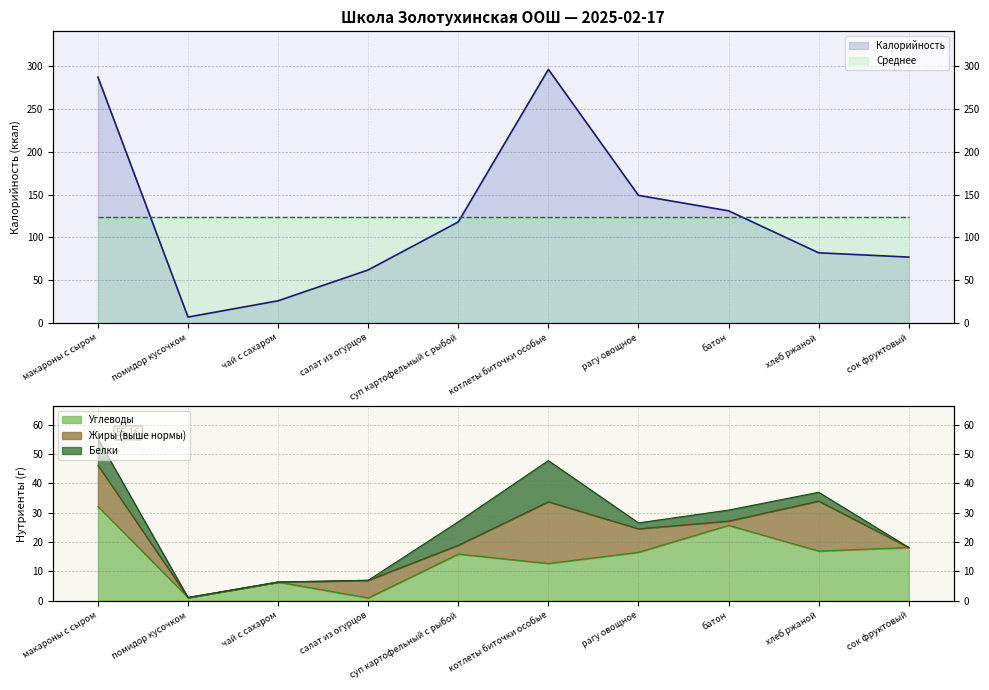

At how many categories does at least one series exceed 59?

8